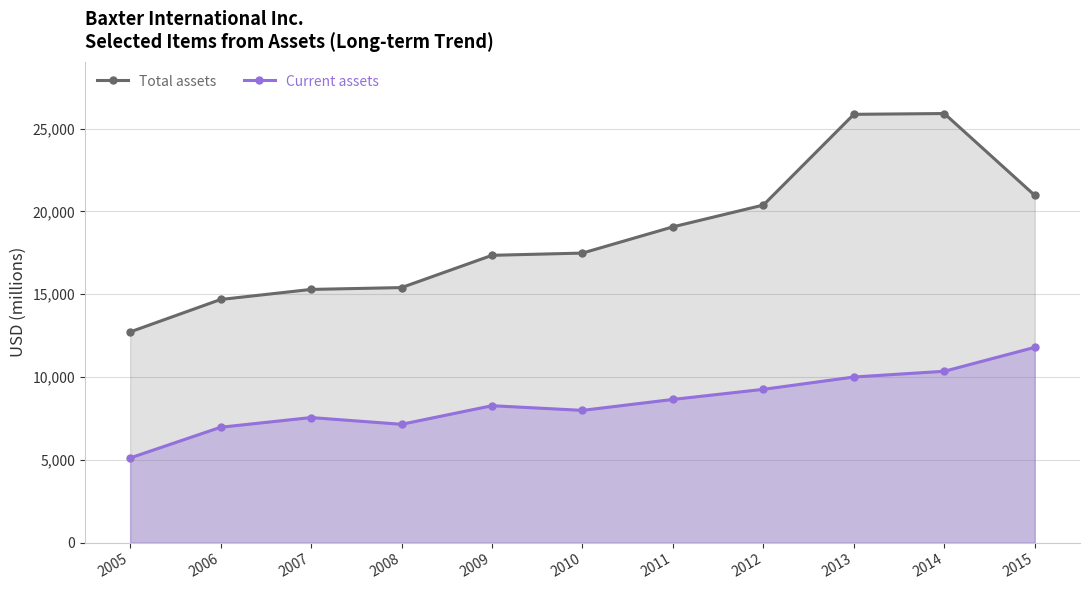

Does the chart have visible grid lines?

Yes